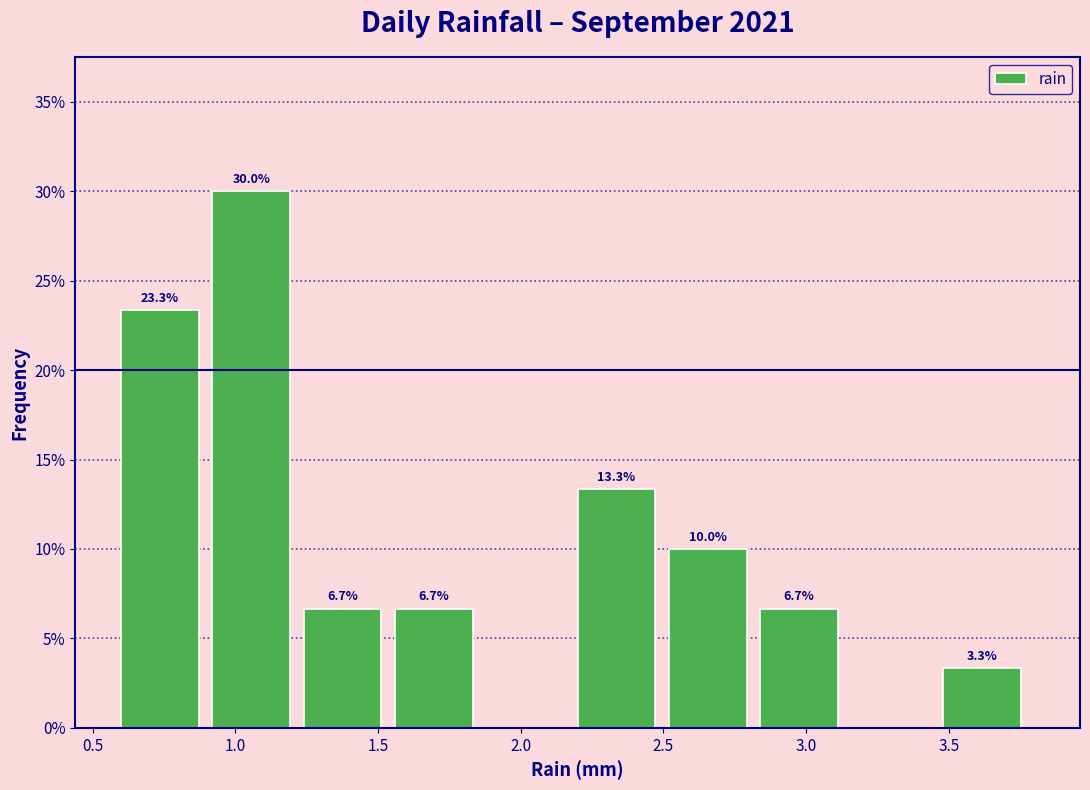

Which range on the x-axis has the tallest bar?

0.92 to 1.24